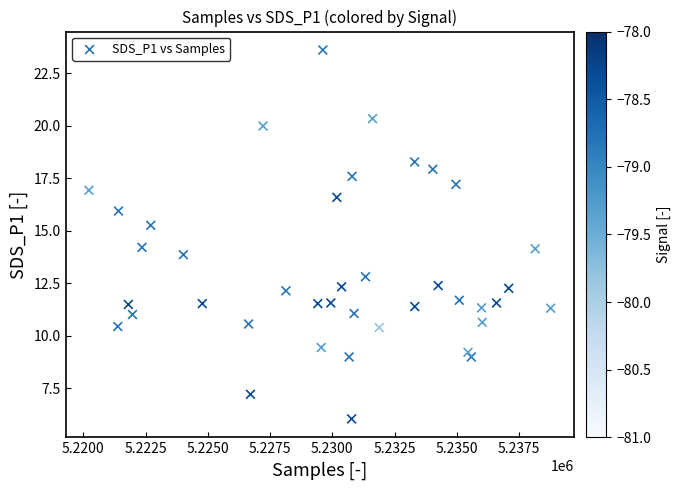

What is the range of X values (max minus min)?

18547.0